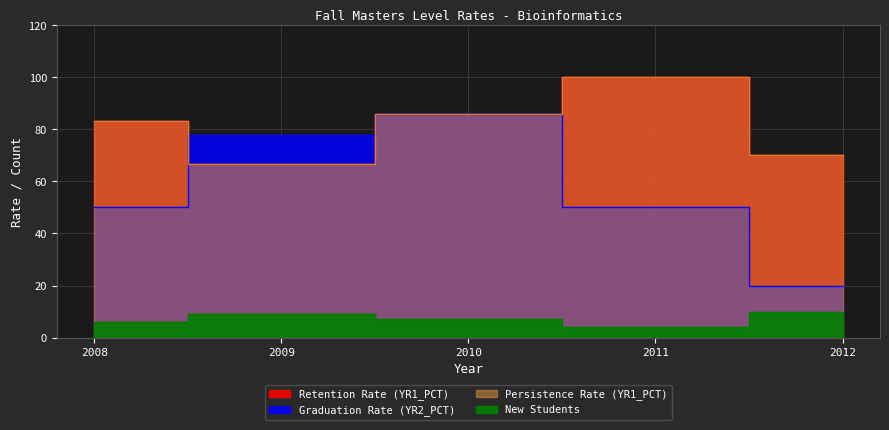

Rank the series at 2008 from highest to lowest value.

Retention Rate (YR1_PCT), Persistence Rate (YR1_PCT), Graduation Rate (YR2_PCT), New Students